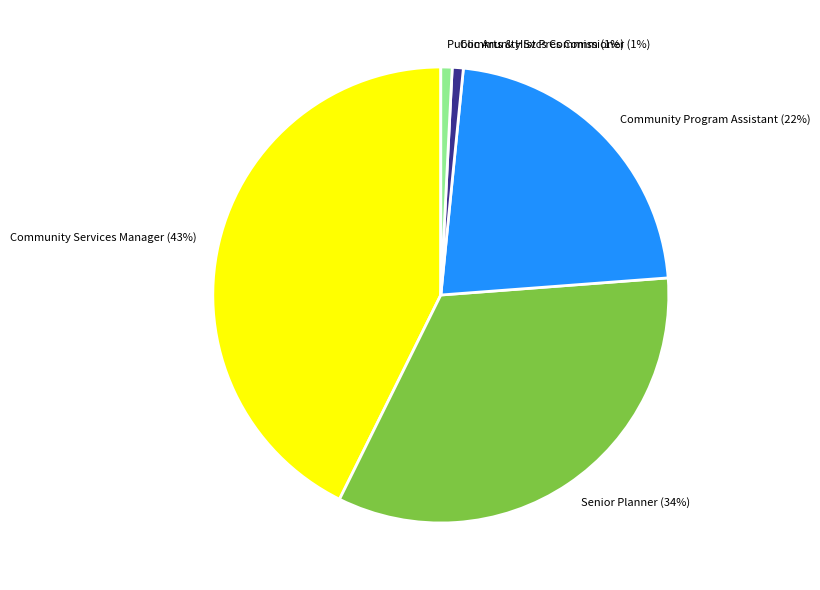

Between Senior Planner and Community Svcs Commissioner, which is larger?

Senior Planner